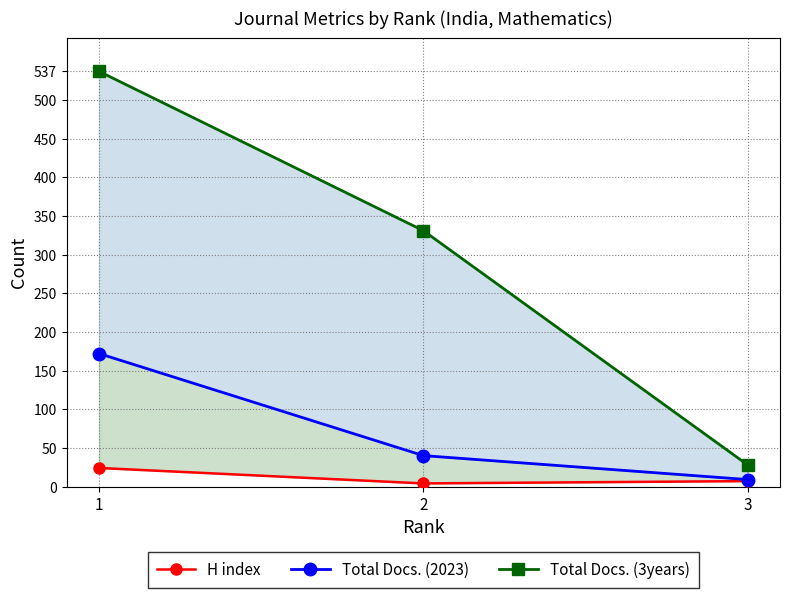

Reading left to right, extract all data points from this chart.

H index: 24	4	7
Total Docs. (2023): 172	40	9
Total Docs. (3years): 537	331	28